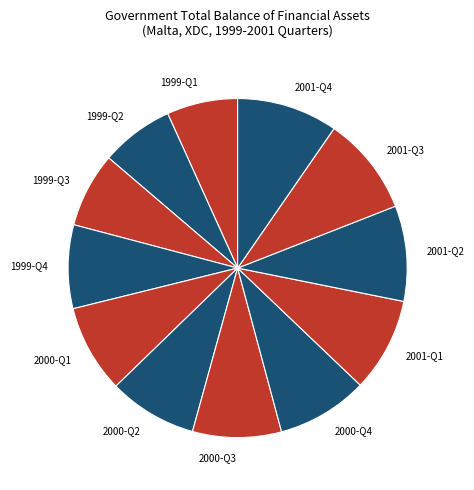

The 2001-Q2 slice represents 9% of the pie. True or false?

True